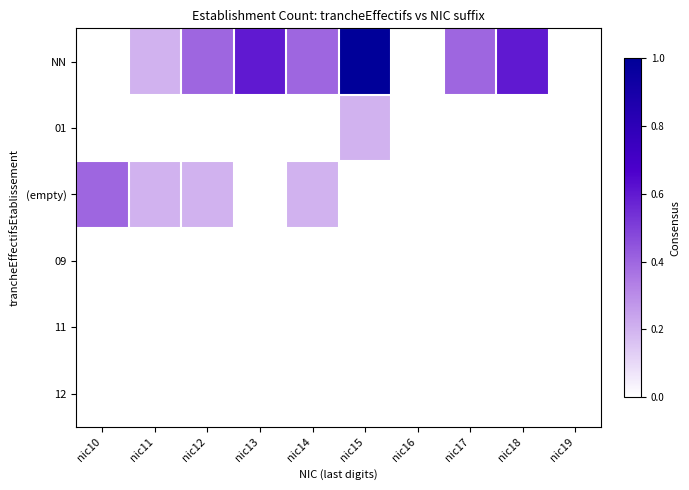

Rank the series at nic14 from highest to lowest value.

NN, (empty), 01, 09, 11, 12